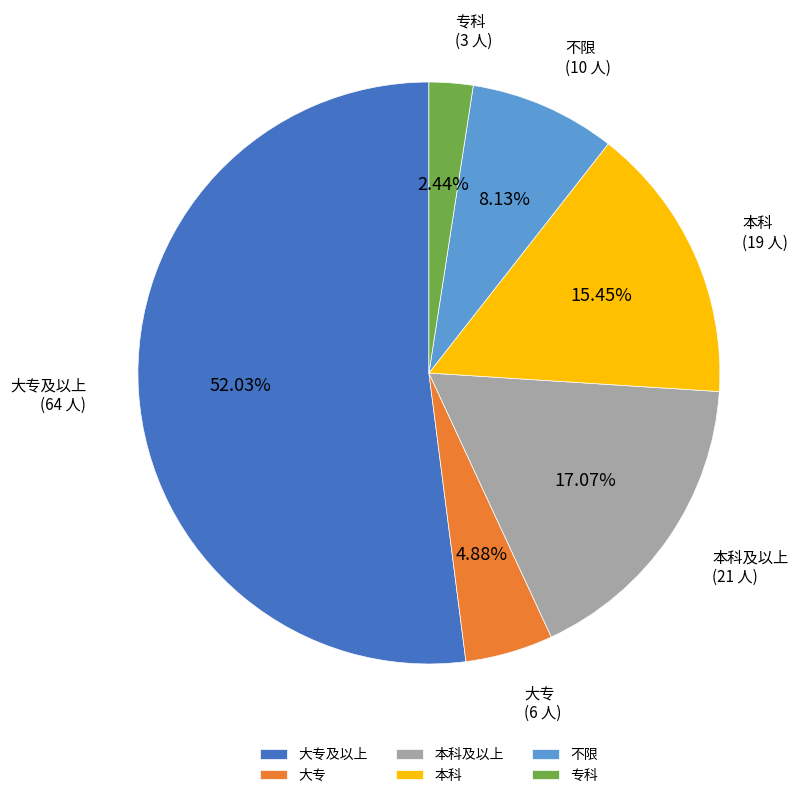

Which slice is the largest?

大专及以上